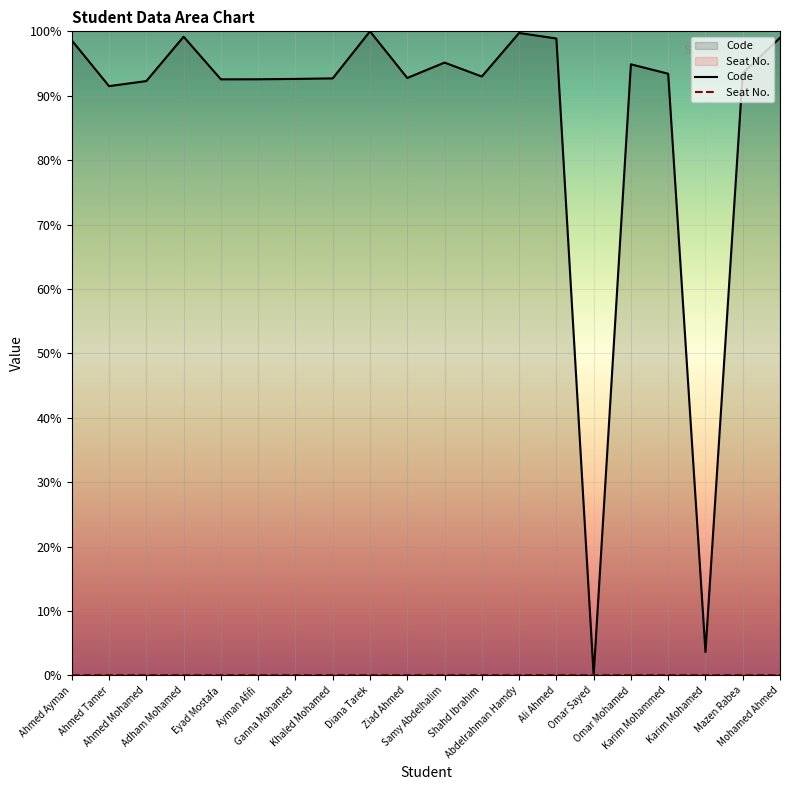

Which label corresponds to the largest value in the chart?

Diana Tarek